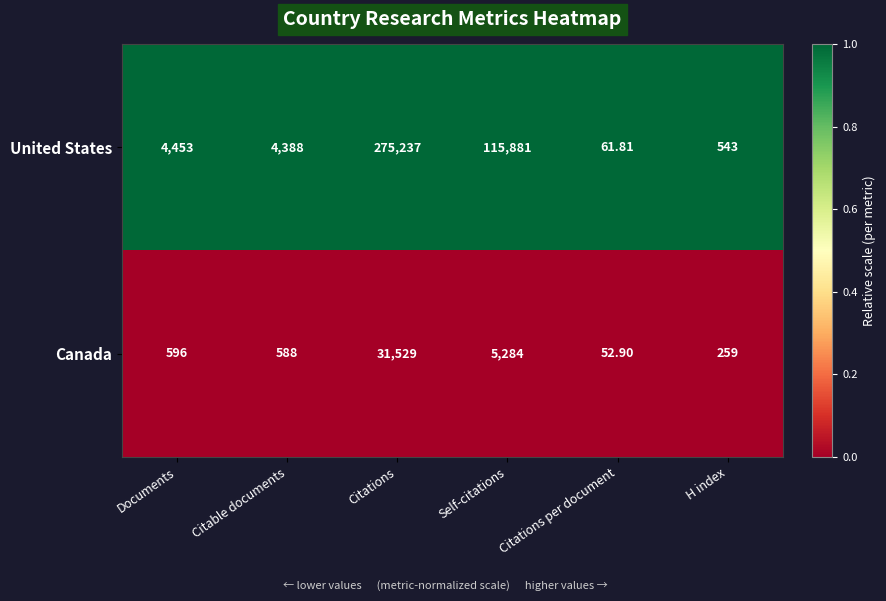

How many series are shown in this chart?

2